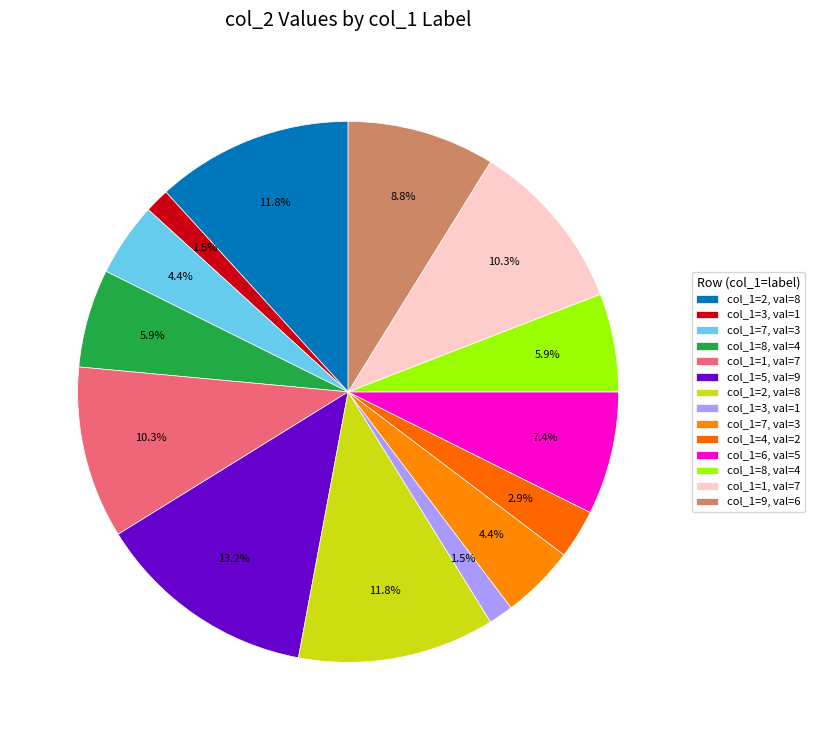

Is there a majority slice in this chart?

No